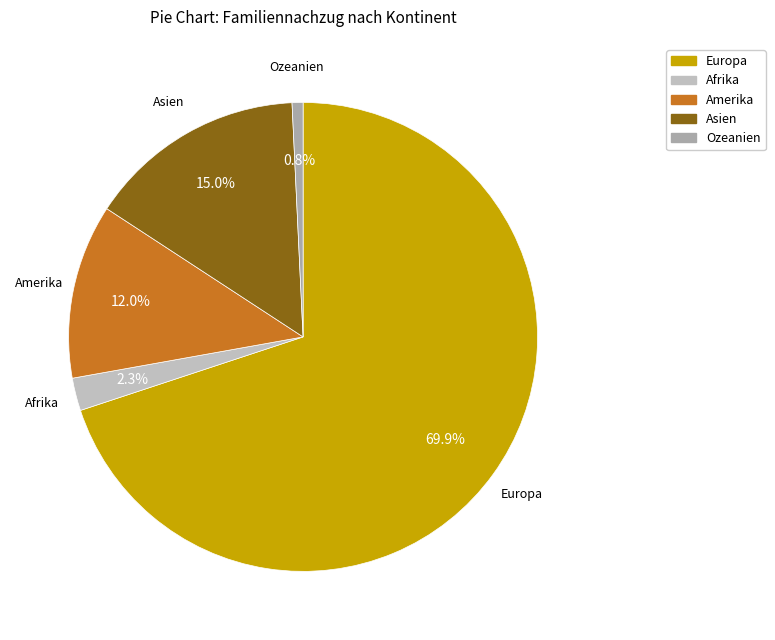

To the nearest percent, what is the combined percentage of Asien and Amerika?

27%